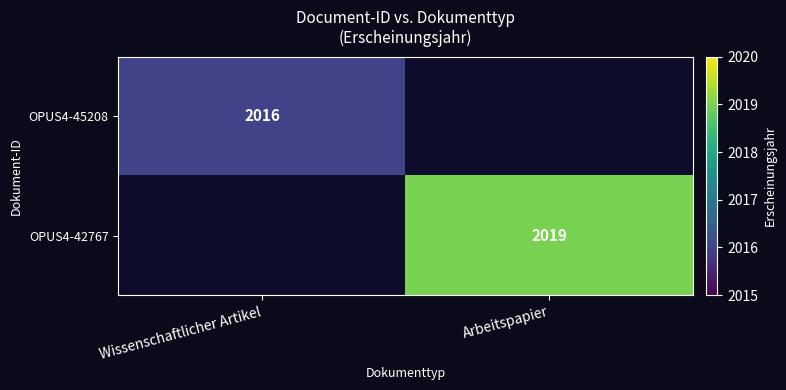

Is the value of OPUS4-42767 at Arbeitspapier greater than the value of OPUS4-45208 at Wissenschaftlicher Artikel?

Yes